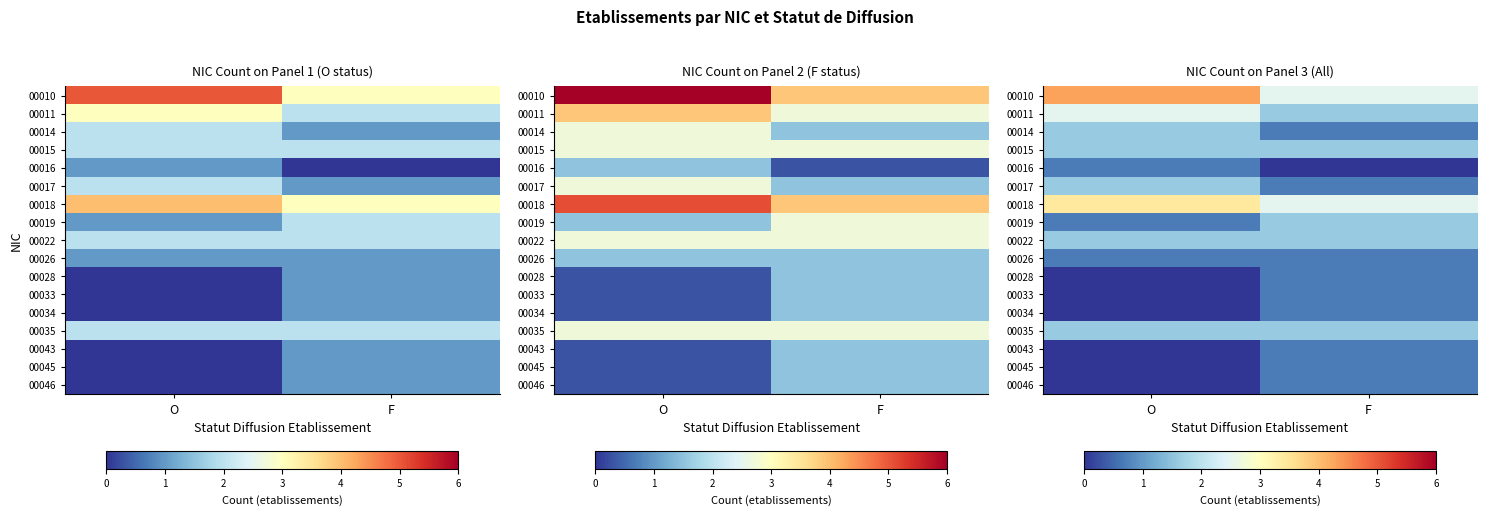

Which label corresponds to the largest value in the chart?

O